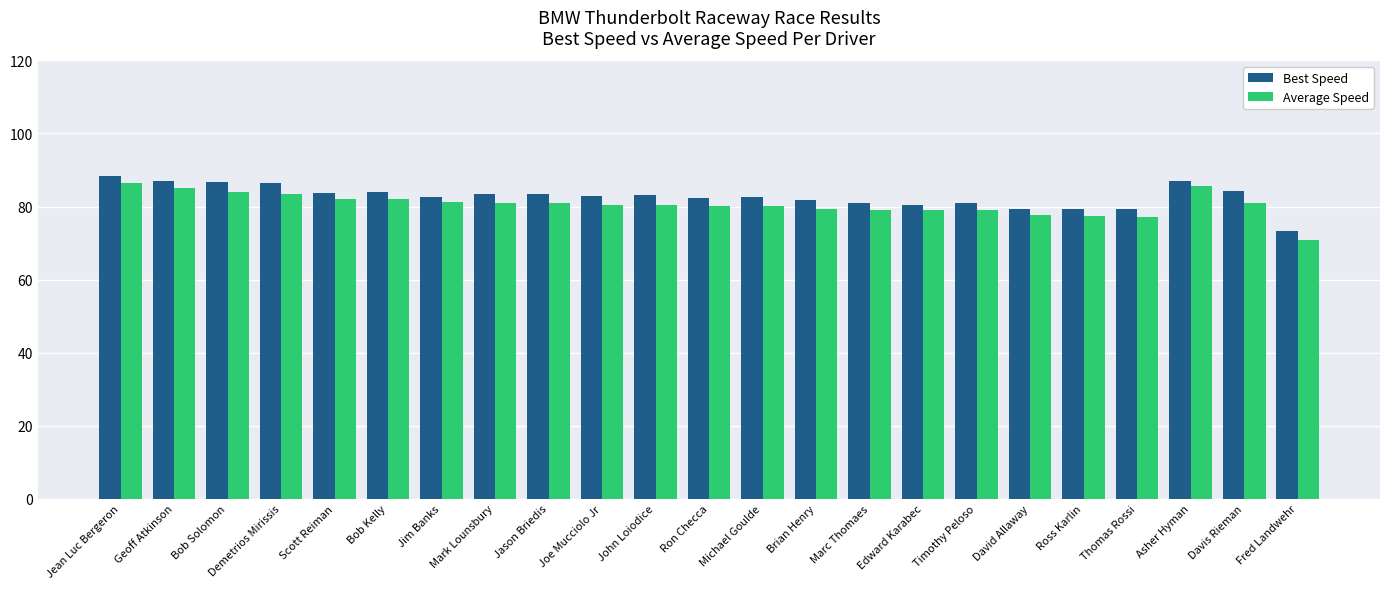

List the series in order of their peak value, lowest first.

Average Speed, Best Speed